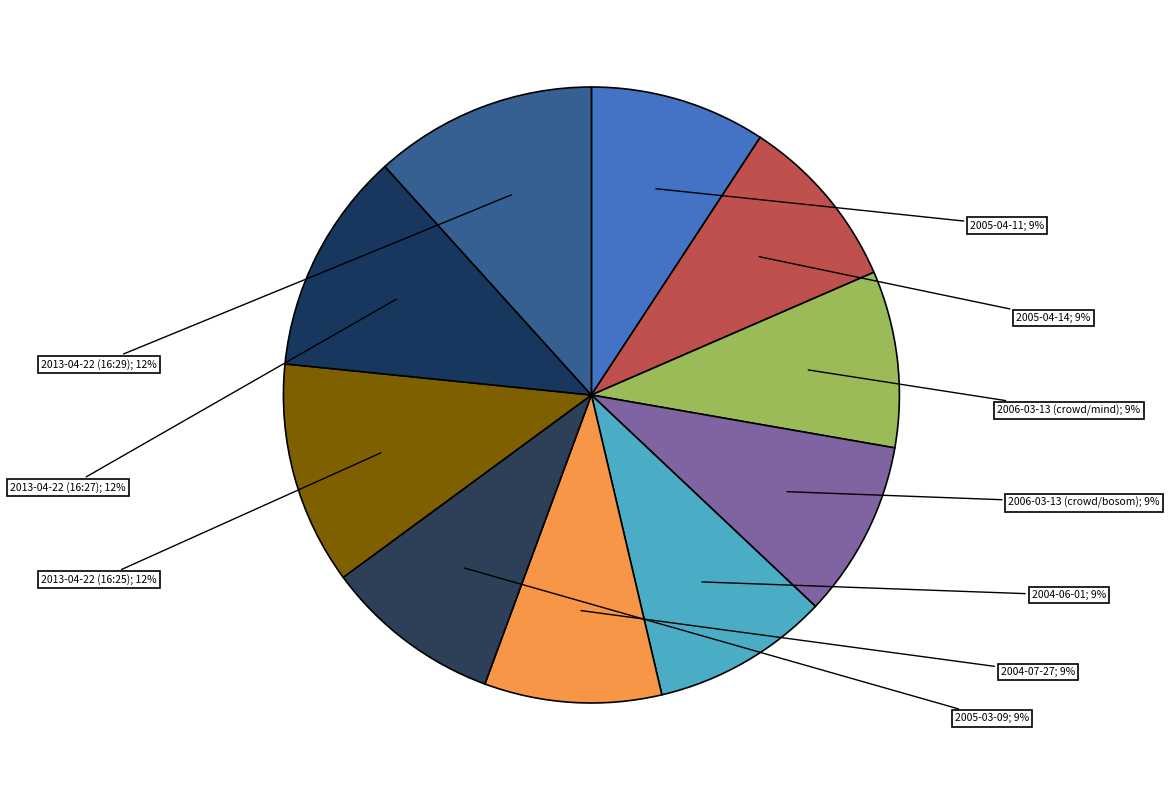

How many segments does this pie chart have?

10